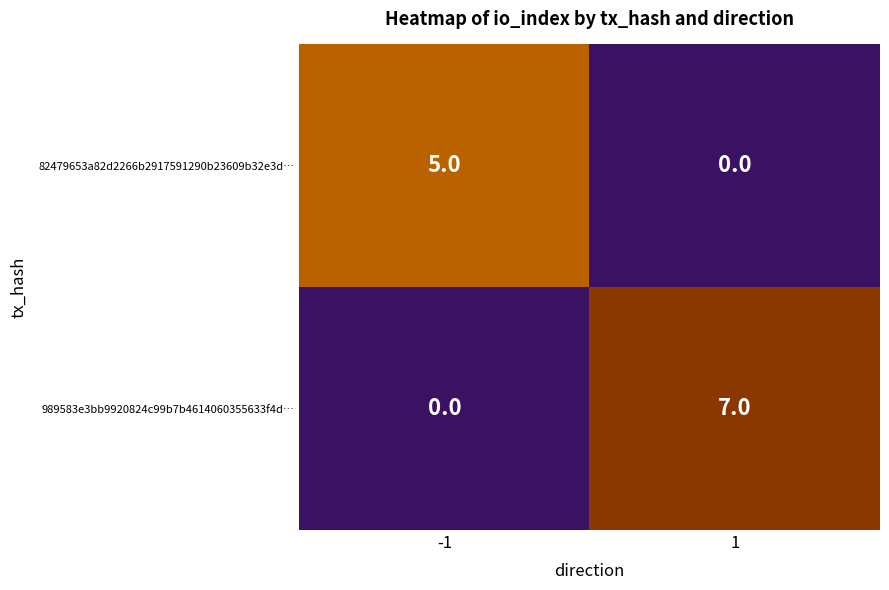

Reading left to right, transcribe all the data shown in this chart.

82479653a82d2266b2917591290b23609b32e3d…: 5	0
989583e3bb9920824c99b7b4614060355633f4d…: 0	7